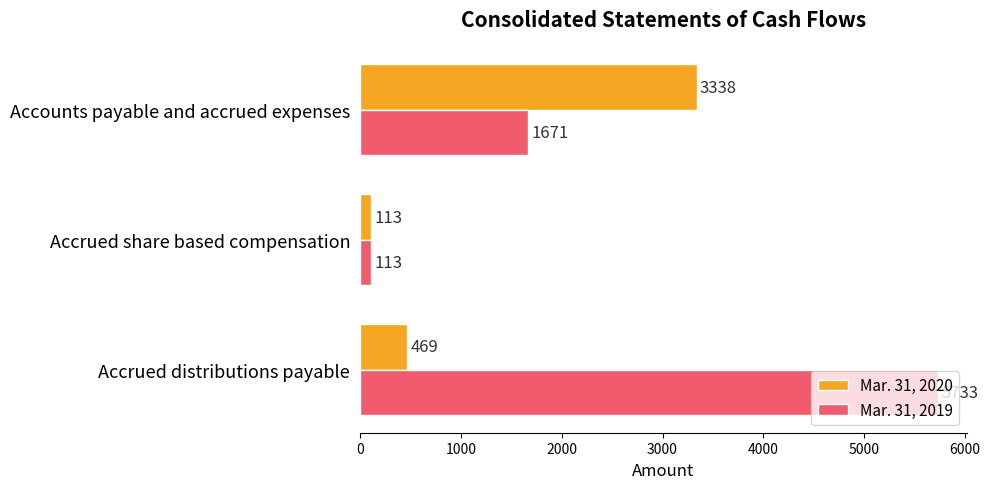

Which series has the largest total across all categories?

Mar. 31, 2019